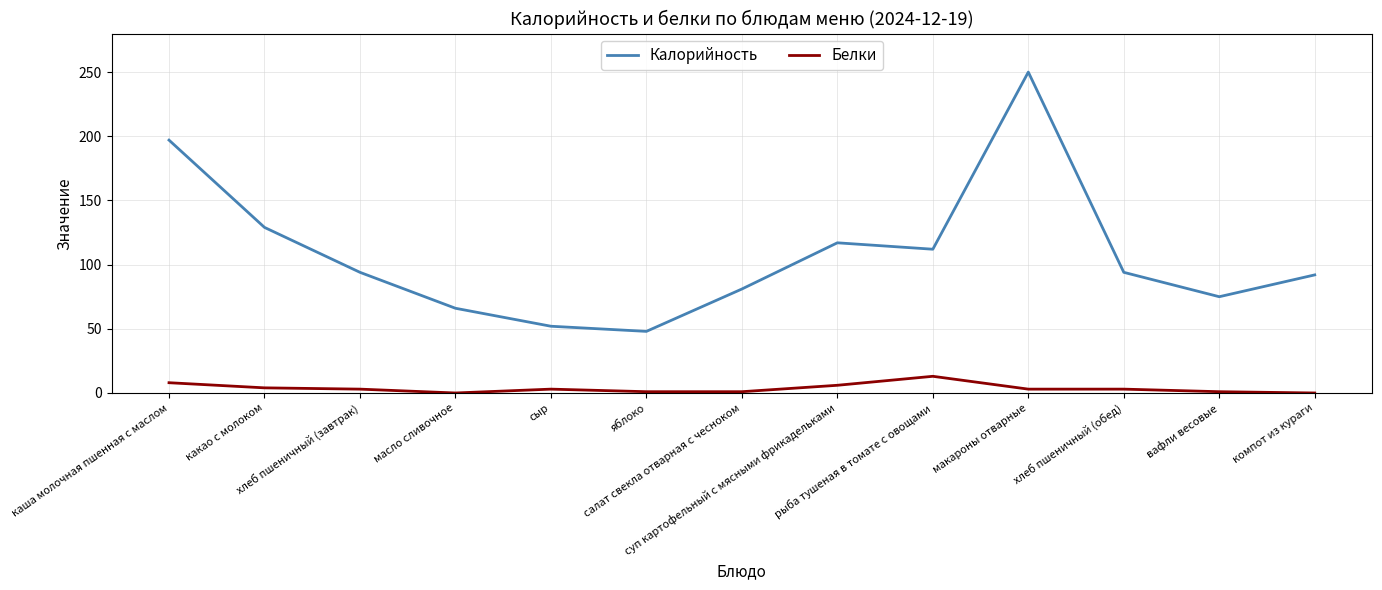

What is the sum of all Белки values?

46